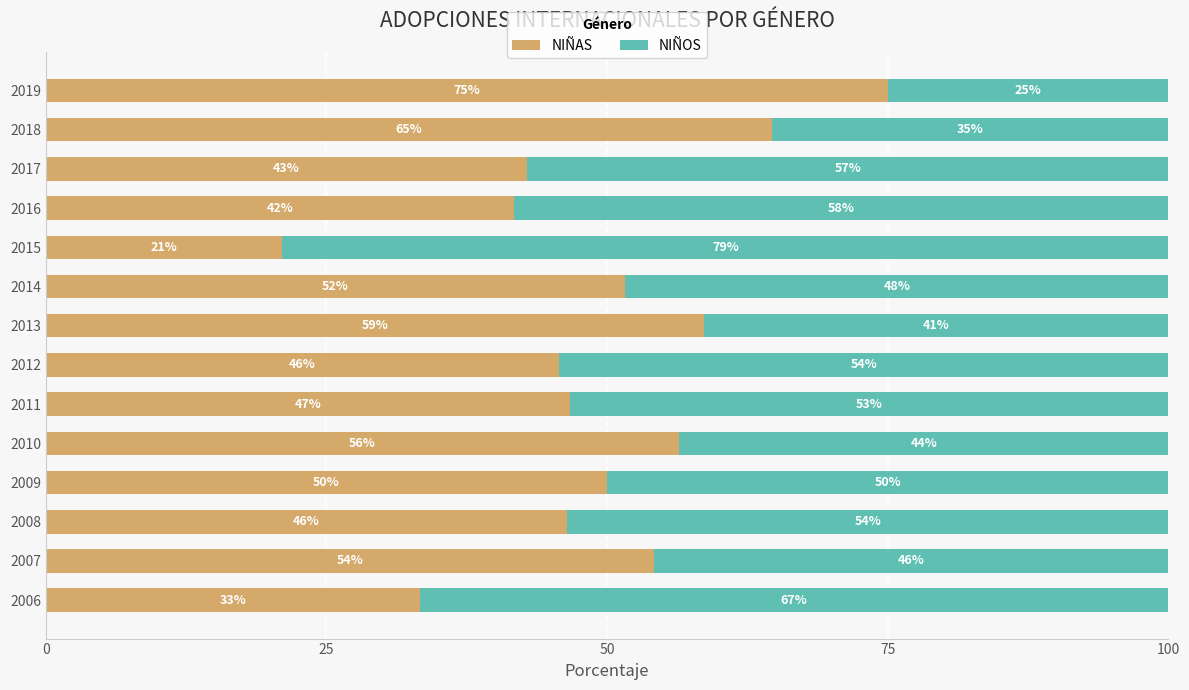

Count the number of data series in this chart.

2